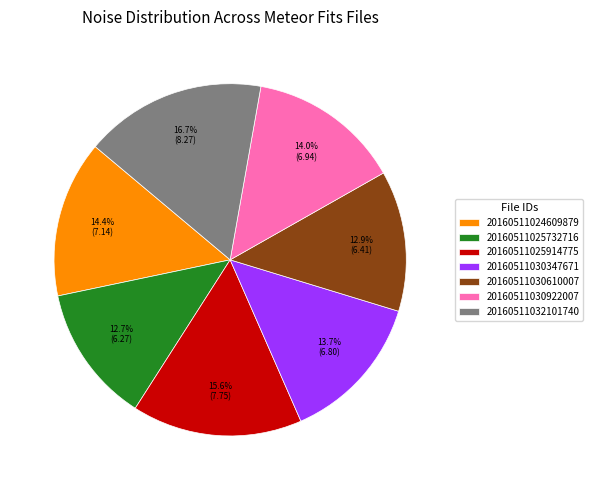

How much of the chart is everything except 20160511030347671?

86.3%